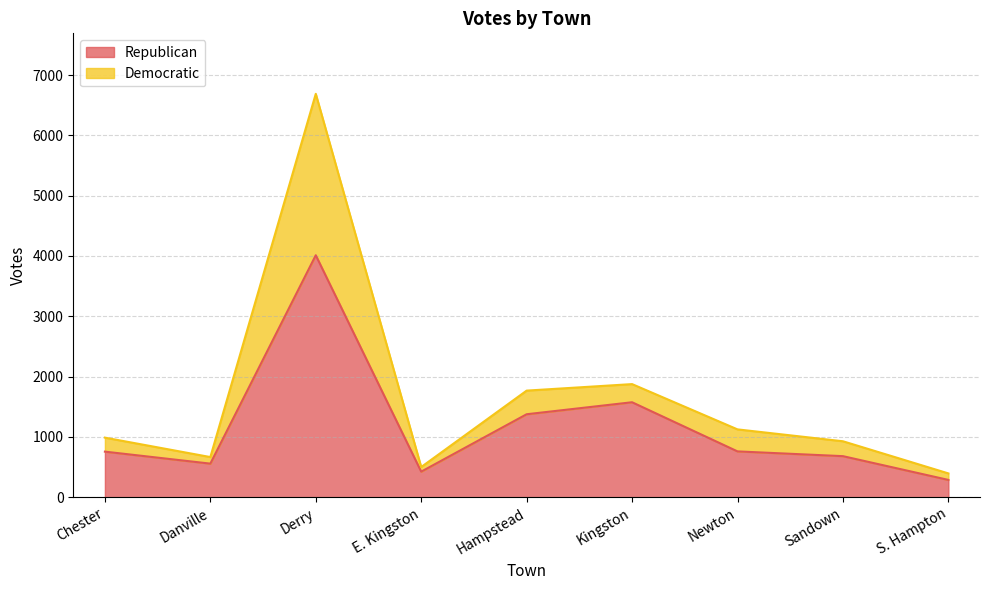

What is the difference between the Republican values at Chester and Derry?

3257